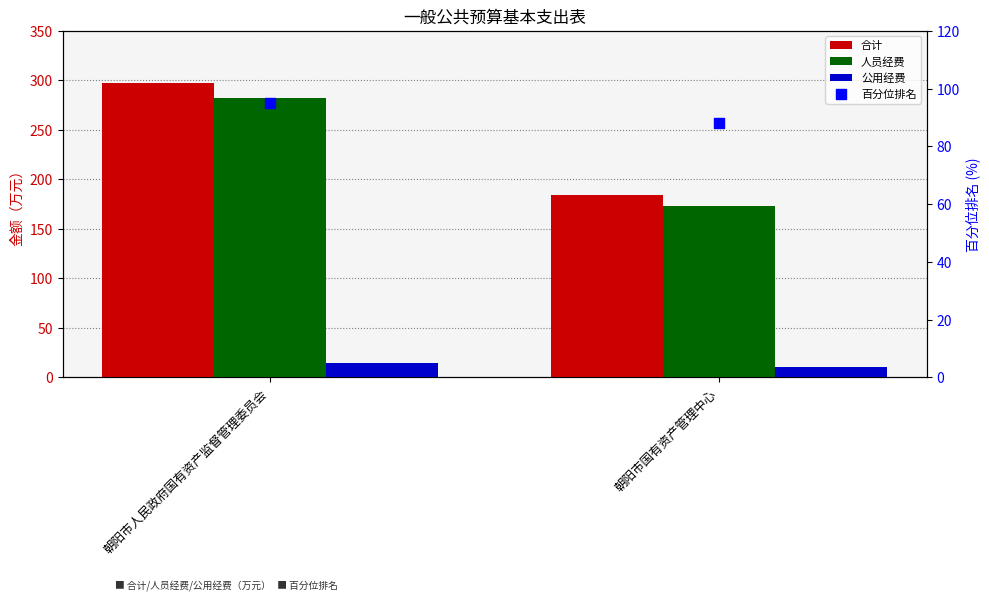

What are all the series names shown in the legend?

合计, 人员经费, 公用经费, 百分位排名